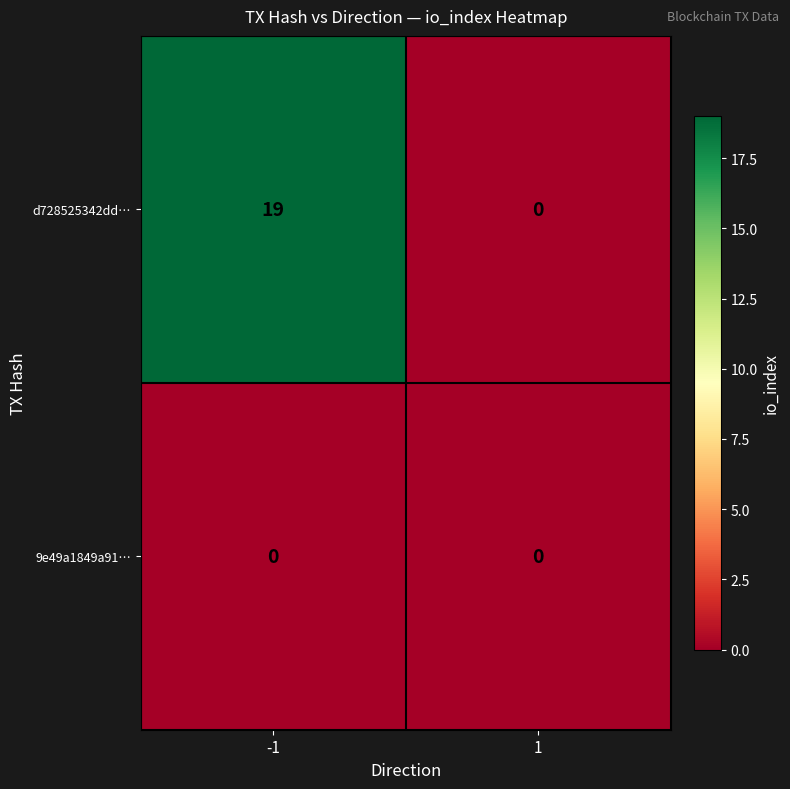

What is the sum of all d728525342dd… values?

19